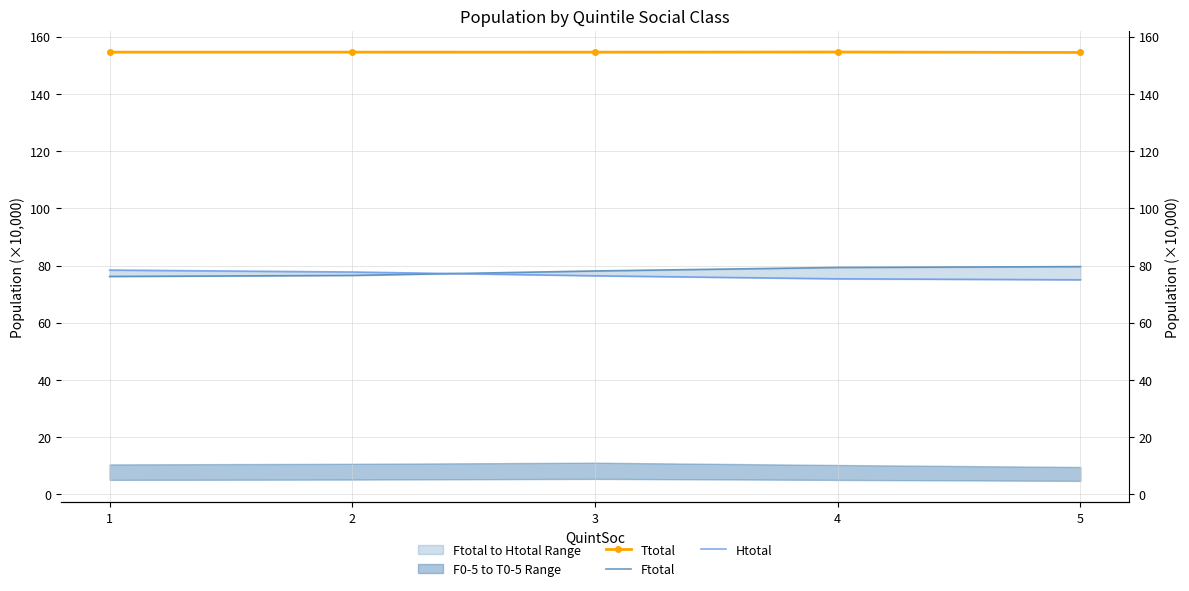

How many Ttotal values are between 154 and 155?

5